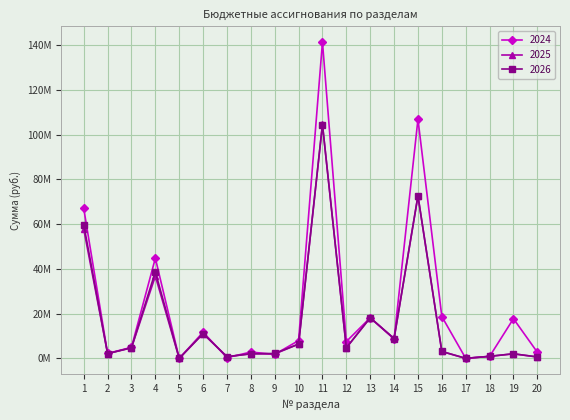

Rank the series at 3 from lowest to highest value.

2025, 2026, 2024